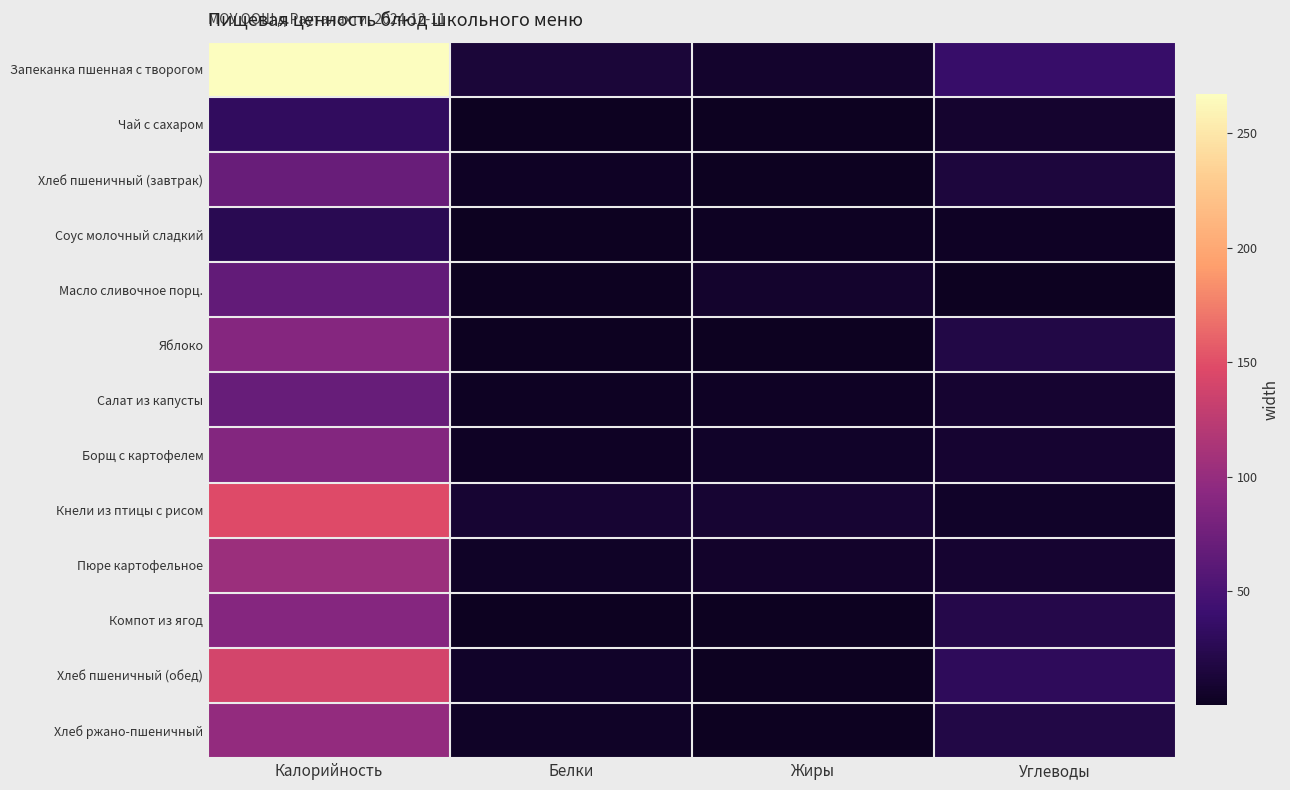

Reading left to right, extract all data points from this chart.

Запеканка пшенная с творогом: Калорийность=266.9	Белки=13.1	Жиры=7.1	Углеводы=37.6
Чай с сахаром: Калорийность=31.4	Белки=0.2	Жиры=0.1	Углеводы=7.5
Хлеб пшеничный (завтрак): Калорийность=70.3	Белки=2.3	Жиры=0.2	Углеводы=14.8
Соус молочный сладкий: Калорийность=25.4	Белки=0.7	Жиры=1.4	Углеводы=2.4
Масло сливочное порц.: Калорийность=66.1	Белки=0.1	Жиры=7.2	Углеводы=0.1
Яблоко: Калорийность=88.8	Белки=0.8	Жиры=0.8	Углеводы=19.6
Салат из капусты: Калорийность=69.0	Белки=1.6	Жиры=3.1	Углеводы=8.7
Борщ с картофелем: Калорийность=87.7	Белки=2.3	Жиры=4.5	Углеводы=9.4
Кнели из птицы с рисом: Калорийность=147.8	Белки=10.4	Жиры=9.7	Углеводы=4.8
Пюре картофельное: Калорийность=104.3	Белки=4.1	Жиры=5.9	Углеводы=8.7
Компот из ягод: Калорийность=88.8	Белки=0.5	Жиры=0.1	Углеводы=21.5
Хлеб пшеничный (обед): Калорийность=140.6	Белки=4.6	Жиры=0.5	Углеводы=29.5
Хлеб ржано-пшеничный: Калорийность=99.0	Белки=3.4	Жиры=0.7	Углеводы=19.9